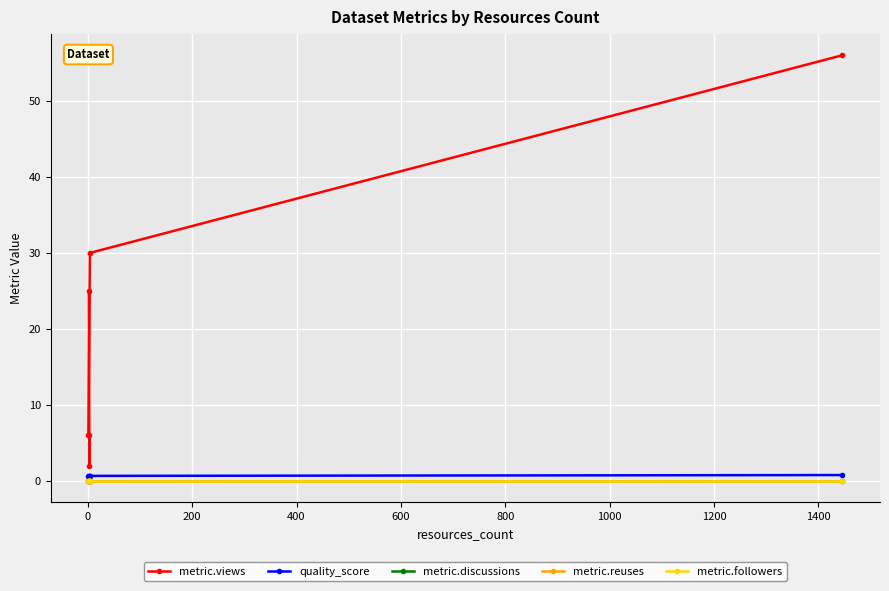

True or false: metric.reuses and metric.followers cross at least once.

False